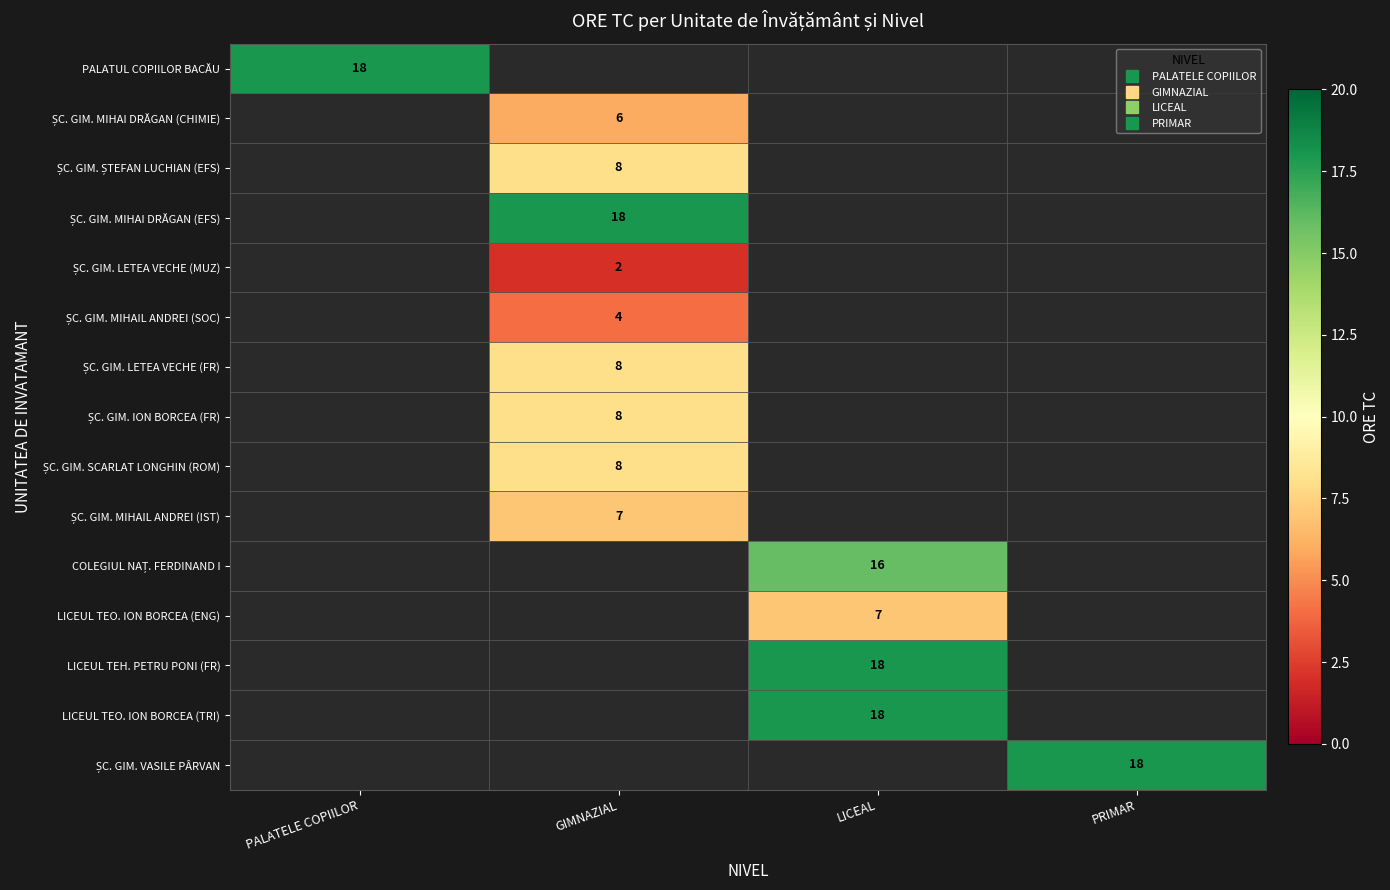

Which label corresponds to the largest value in the chart?

PALATELE COPIILOR